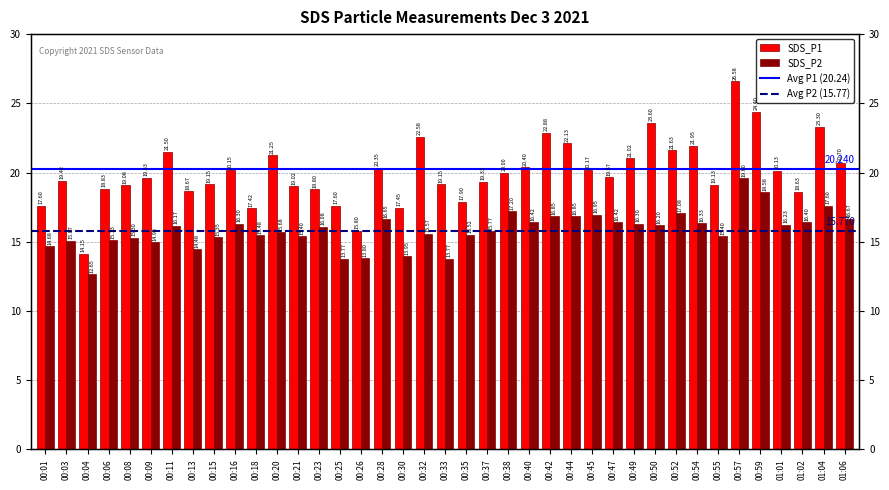

Reading right to left, list all the values displayed in this chart.

SDS_P1: 20.7	23.3	18.6	20.1	24.4	26.6	19.1	21.9	21.6	23.6	21.0	19.7	20.2	22.1	22.9	20.4	20.0	19.3	17.9	19.1	22.6	17.4	20.4	15.8	17.6	18.8	19.0	21.2	17.4	20.1	19.1	18.7	21.5	19.6	19.1	18.8	14.2	19.4	17.6
SDS_P2: 16.7	17.6	16.4	16.2	18.6	19.6	15.4	16.3	17.1	16.2	16.3	16.4	16.9	16.9	16.9	16.4	17.2	15.8	15.5	13.8	15.6	13.9	16.6	13.8	13.8	16.1	15.4	15.7	15.5	16.3	15.3	14.5	16.2	14.9	15.3	15.1	12.7	15.1	14.7